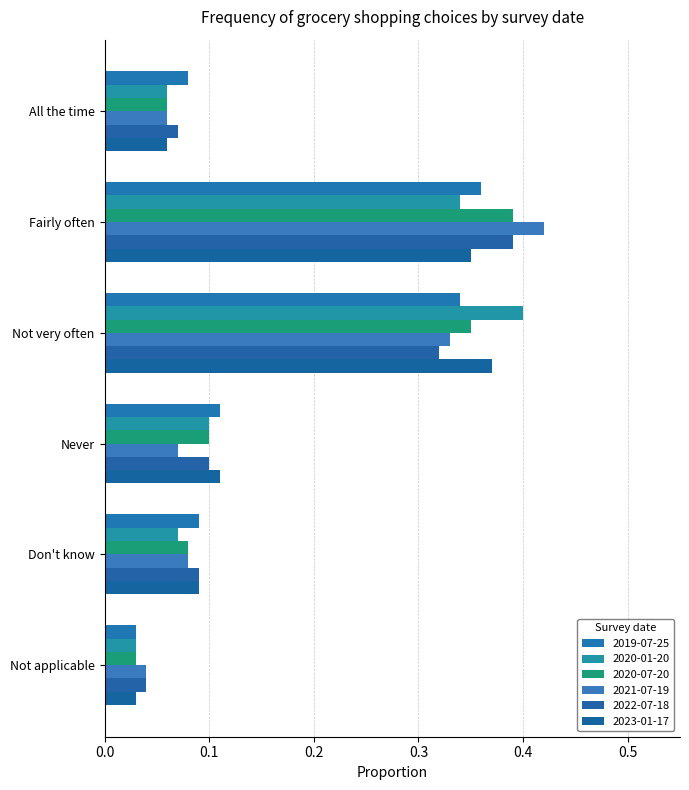

How many data points does each series have?

6